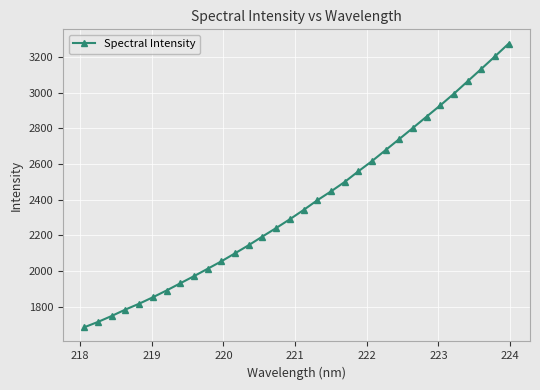

What is the value of the 23rd point from the left?

2677.9